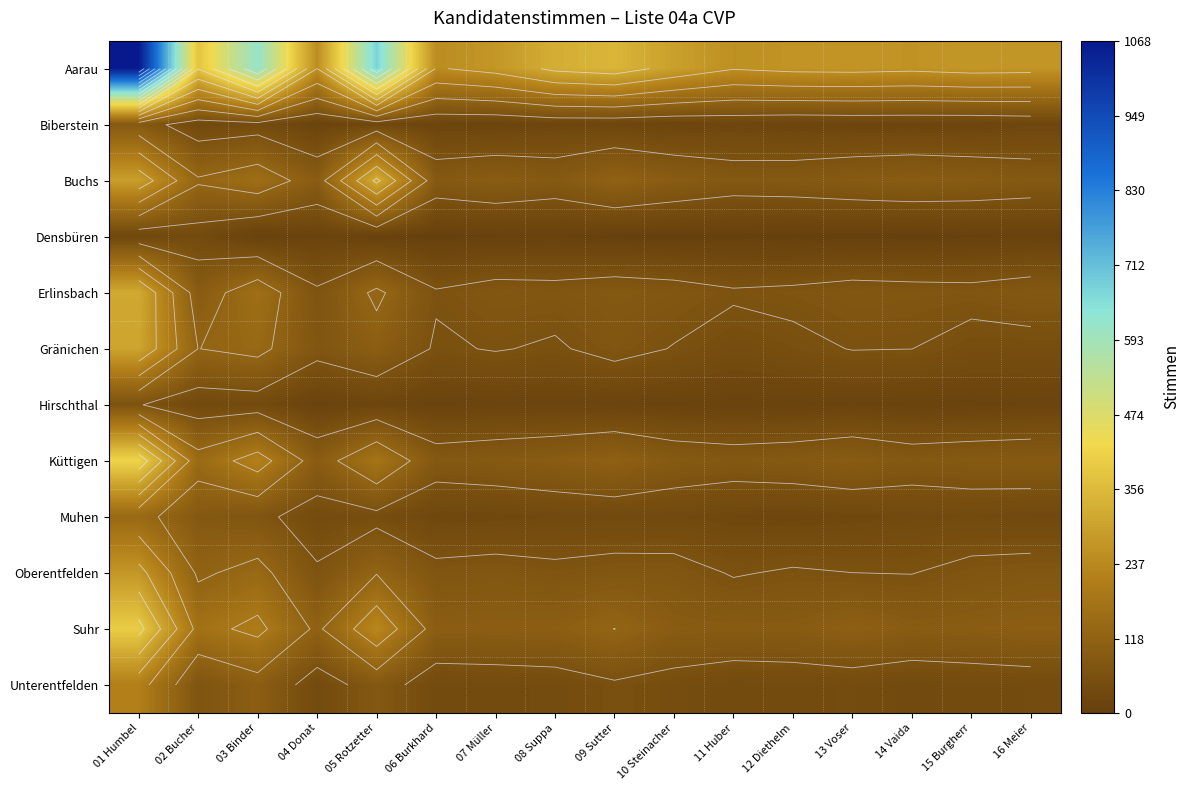

Where does the Küttigen series first go above 97?

01 Humbel